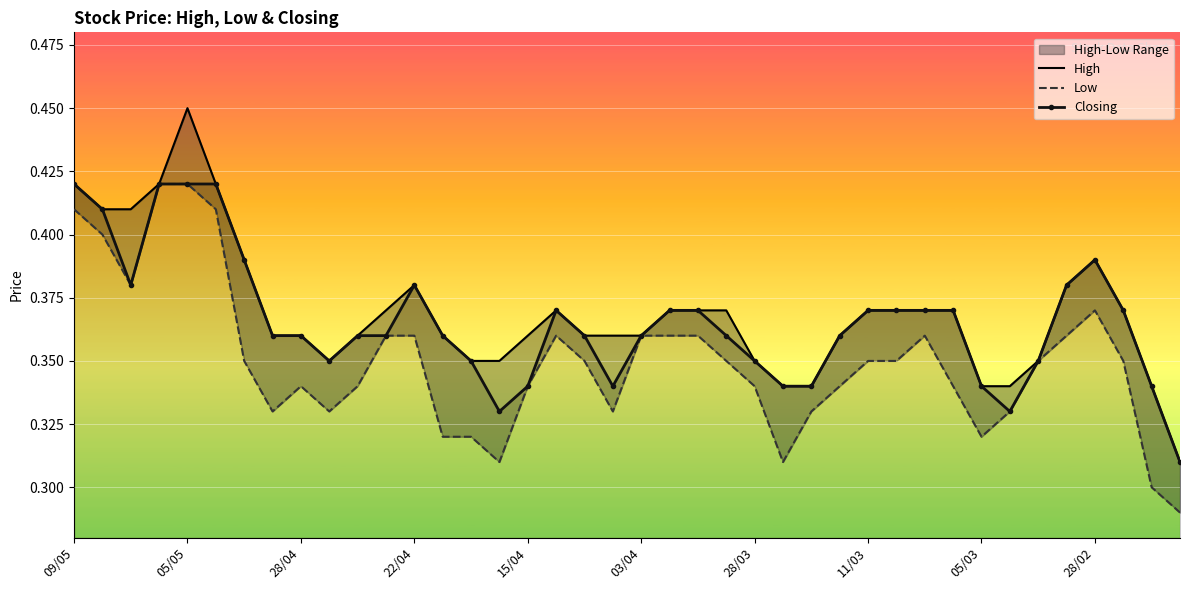

What is the label of the 15th point from the left?

14